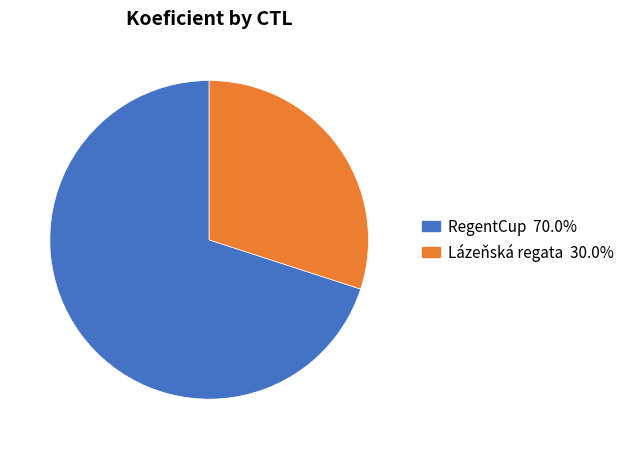

Is there any slice that represents more than half of the pie?

Yes